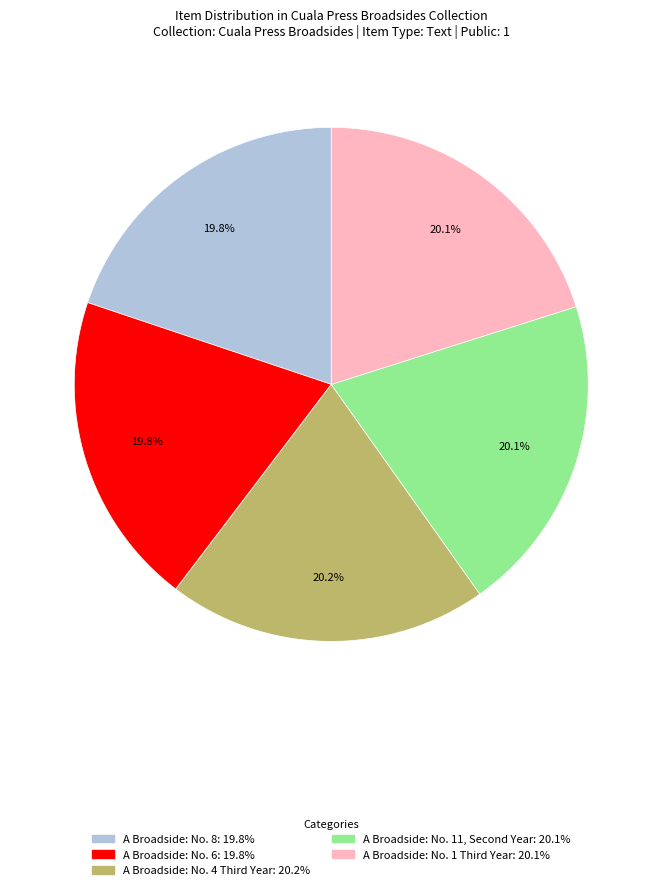

How many segments does this pie chart have?

5